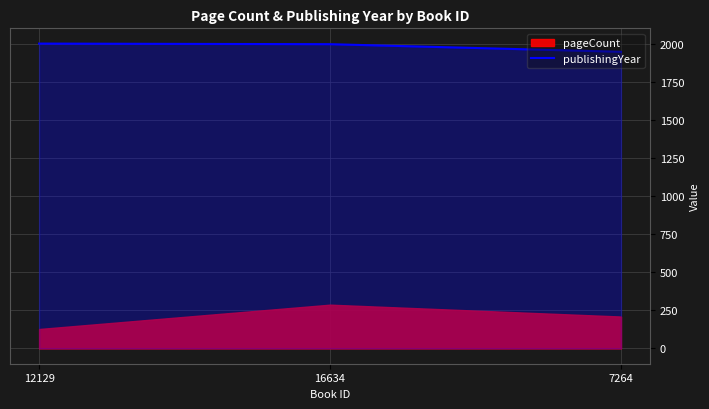

How many lines are shown in the chart?

1